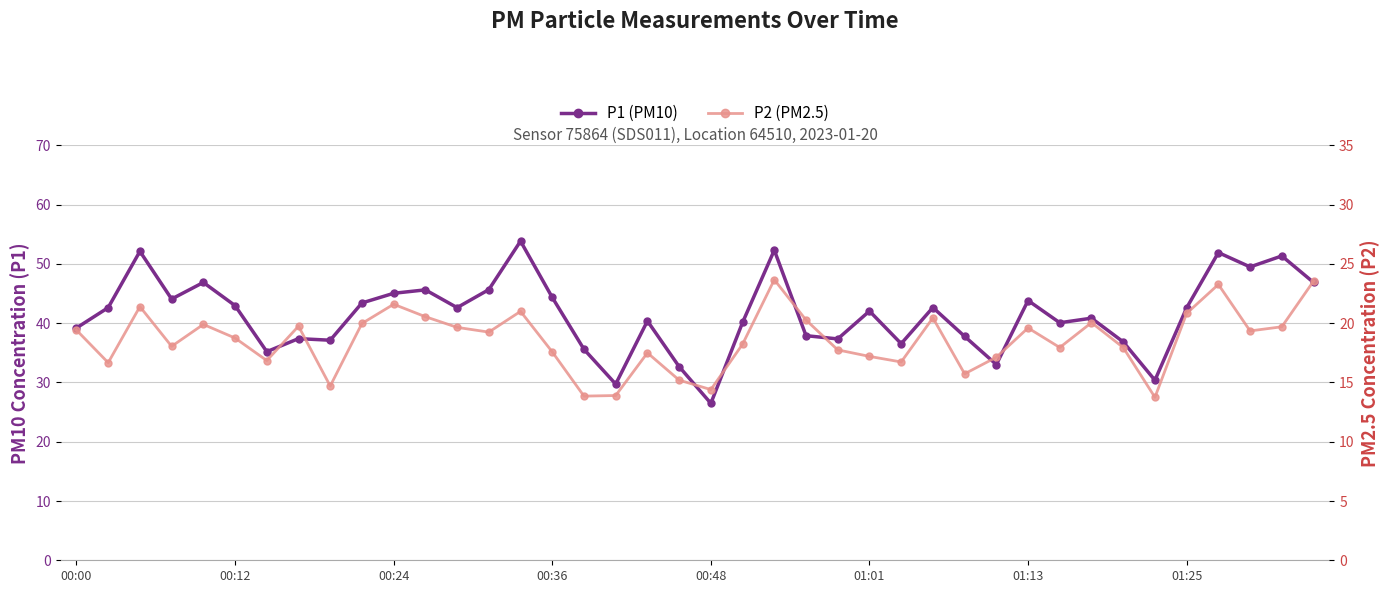

Does the chart display data point markers on the line(s)?

Yes